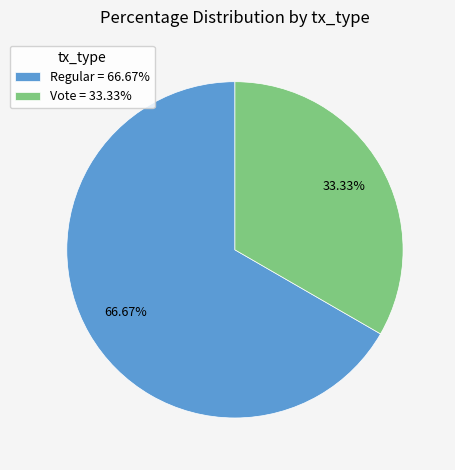

Approximately how many times larger is the value at Vote = 33.33% compared to Regular = 66.67%?

0.5